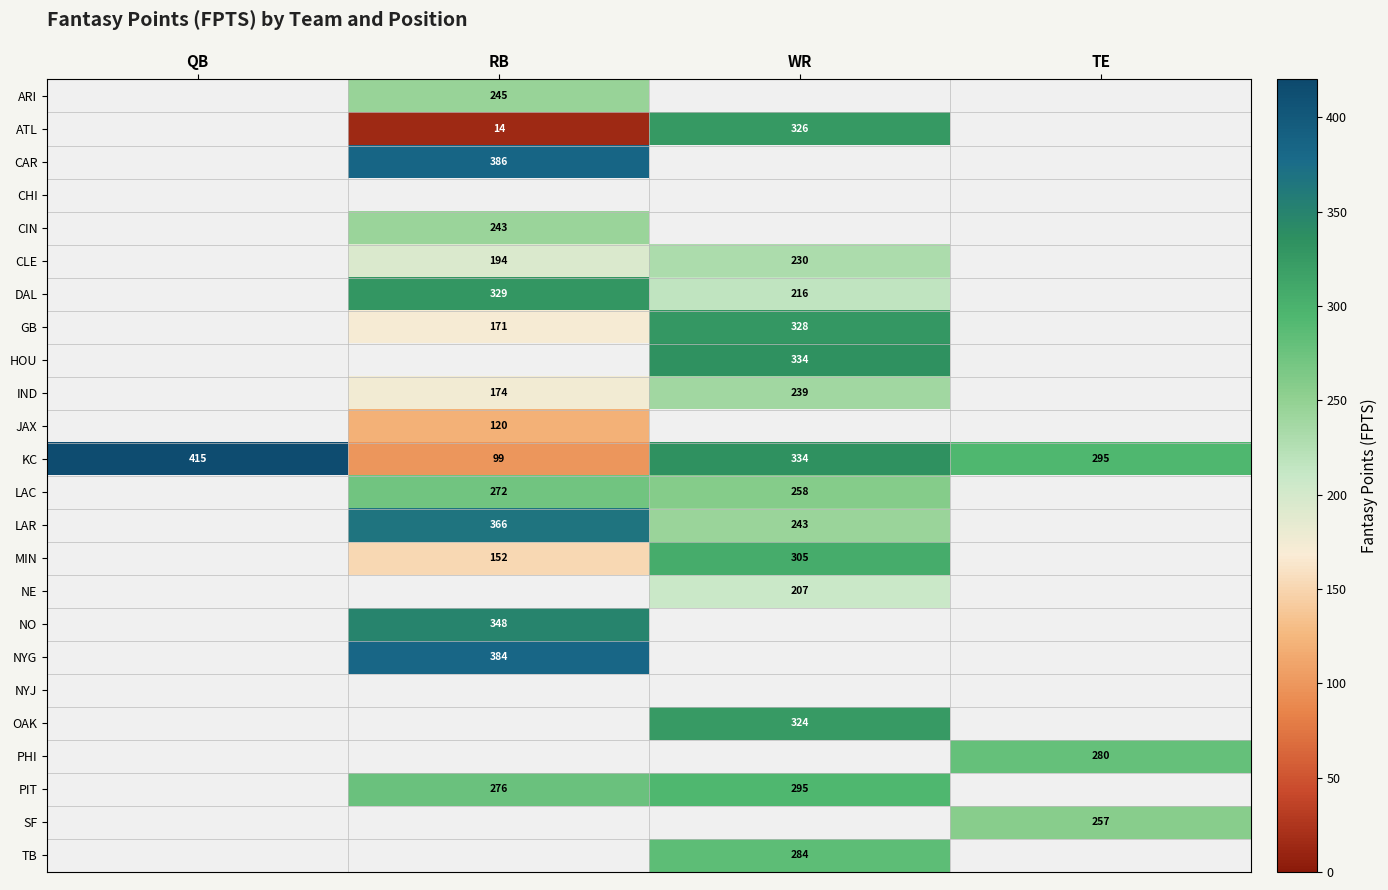

What is the difference between the DAL values at RB and WR?

113